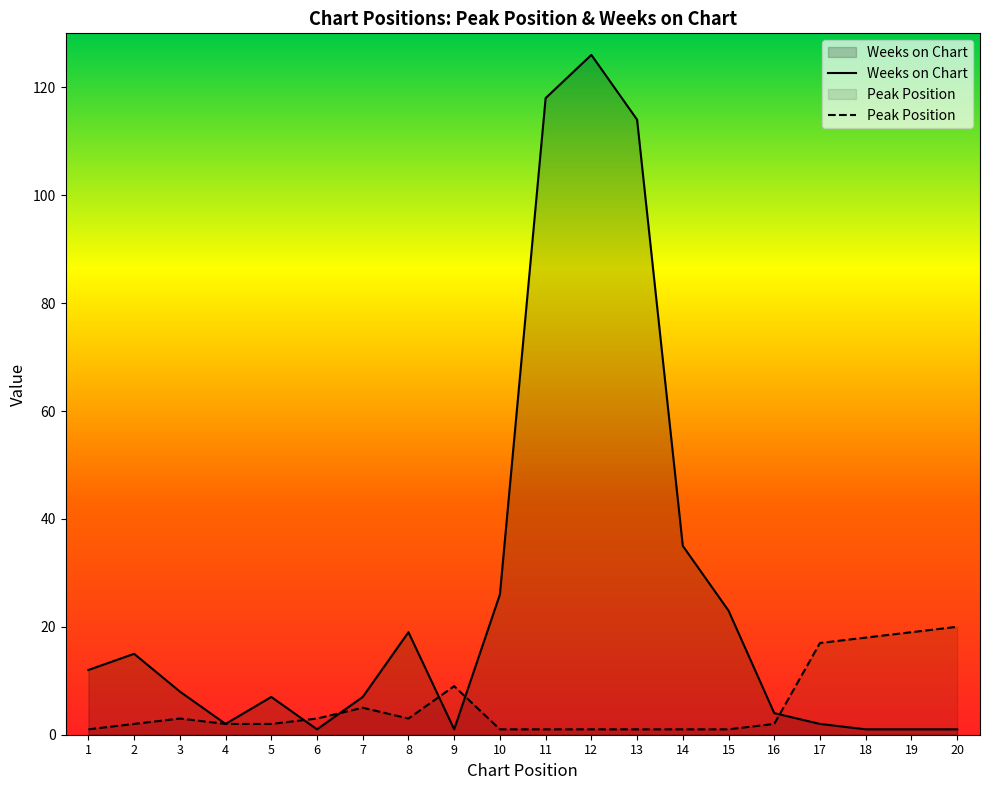

Is it true that Weeks on Chart equals 118 at 11?

True